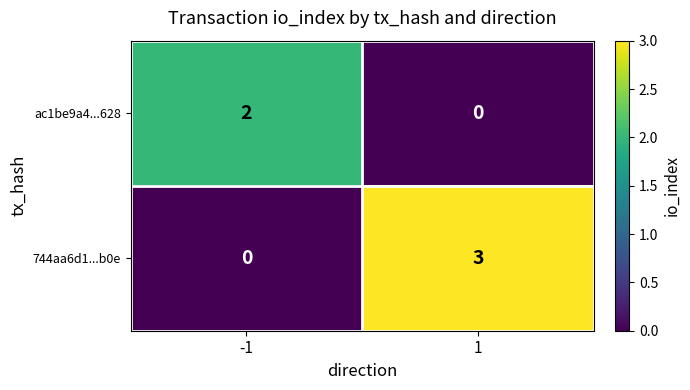

How many data points does each series have?

2